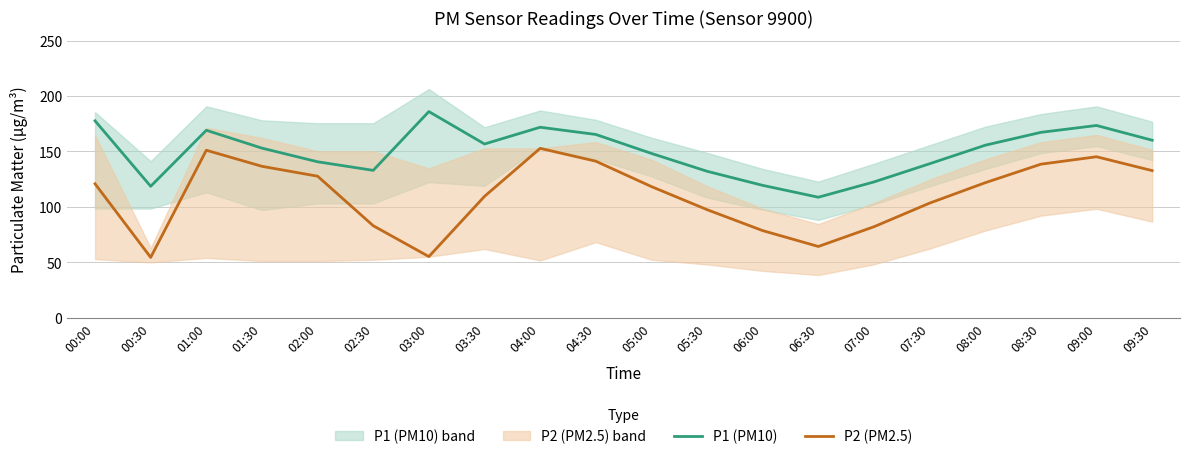

Between 08:00 and 01:30, which is larger?

08:00